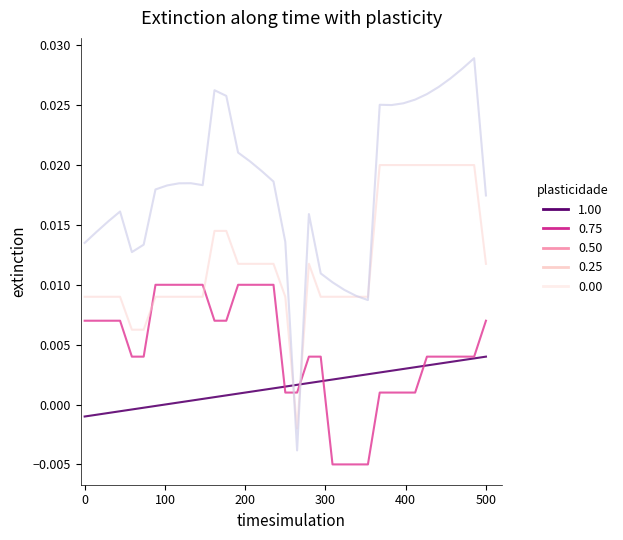

List the series in order of their overall mean, lowest first.

1.00, 0.50, 0.00, 0.25